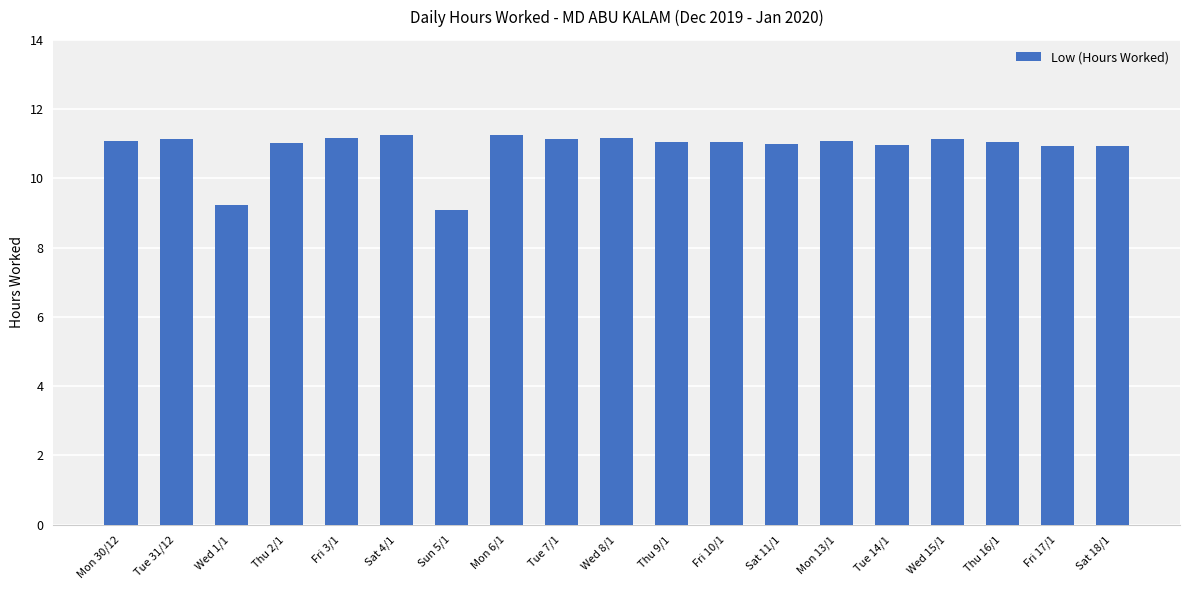

What is the label of the 16th bar from the right?

Thu 2/1